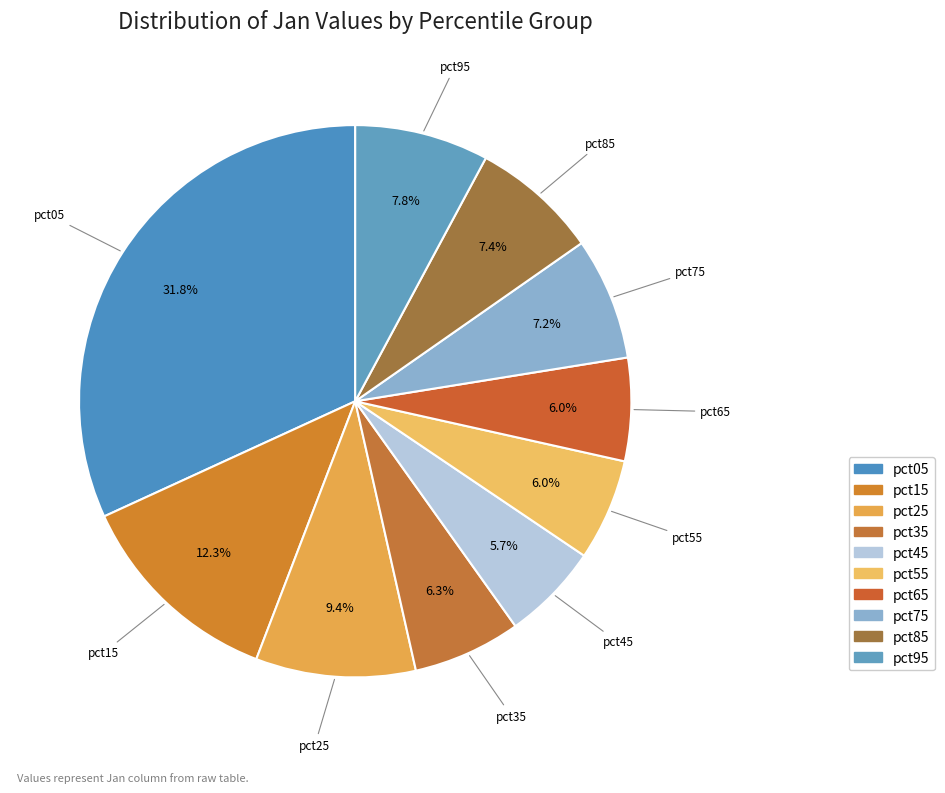

How many segments does this pie chart have?

10